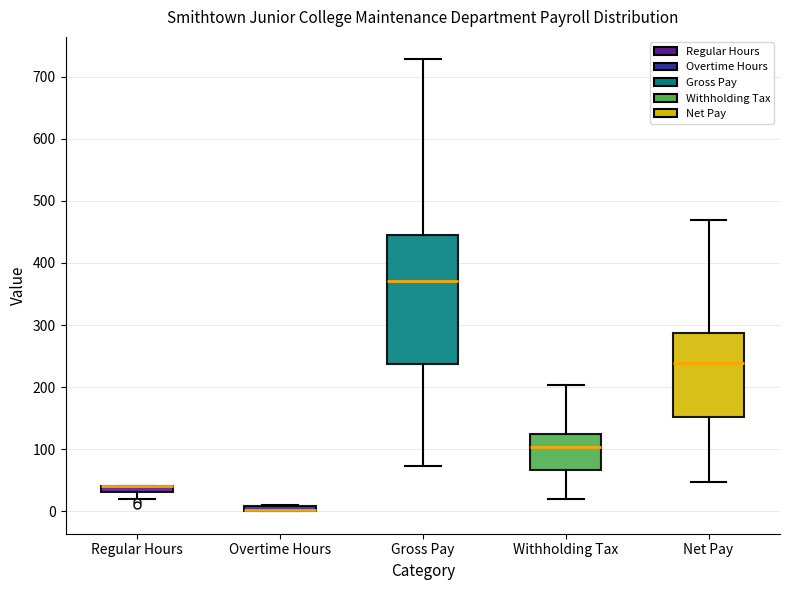

Where does the lower whisker of the box for Gross Pay end on the y-axis? The values are not printed on the chart, so give them approximately, as read against the axis.

70